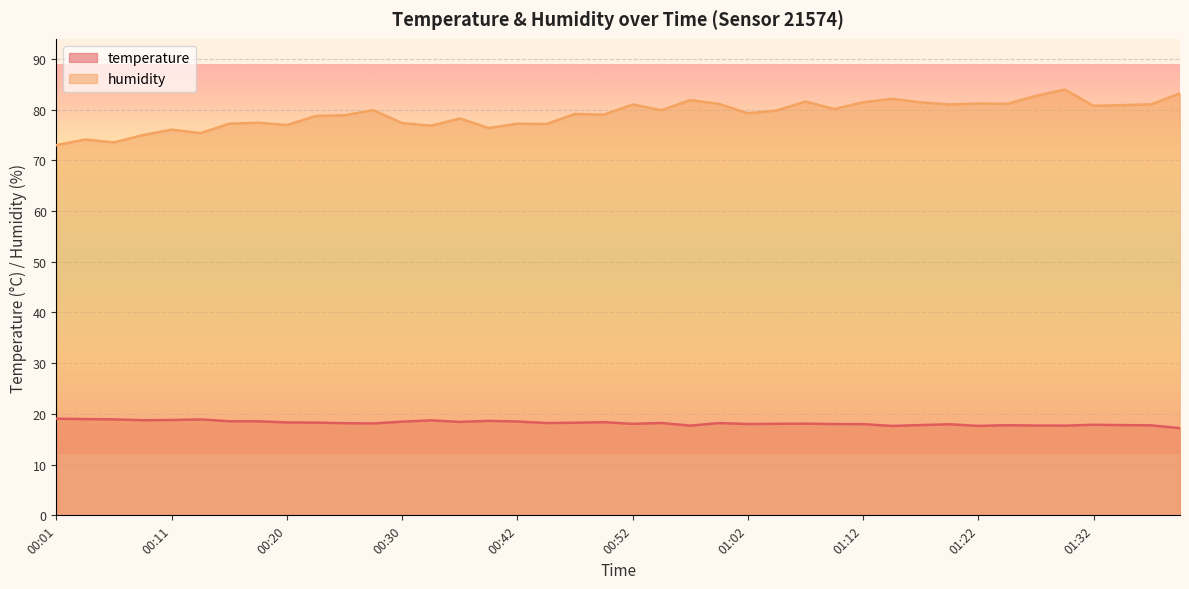

Count the number of data series in this chart.

2